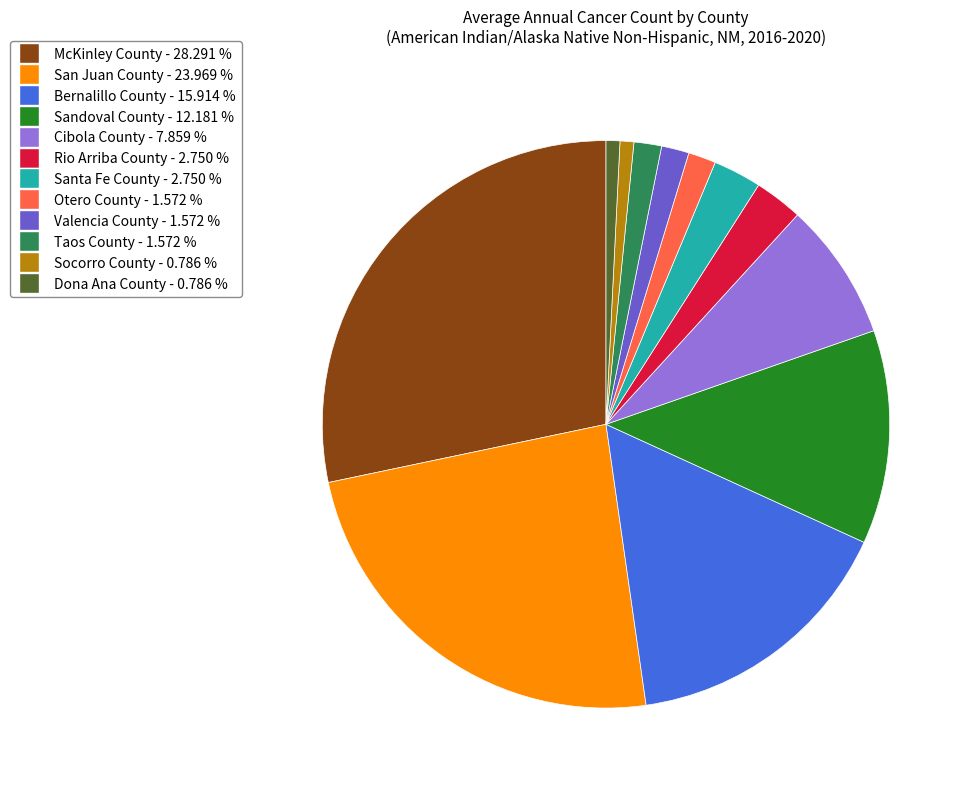

Does any single category account for the majority?

No